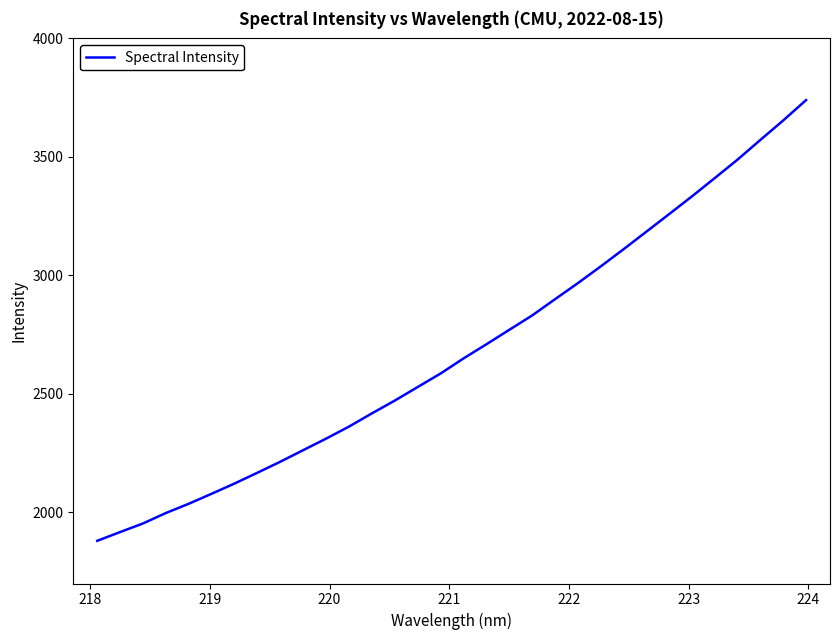

How many values are below 2649?

16